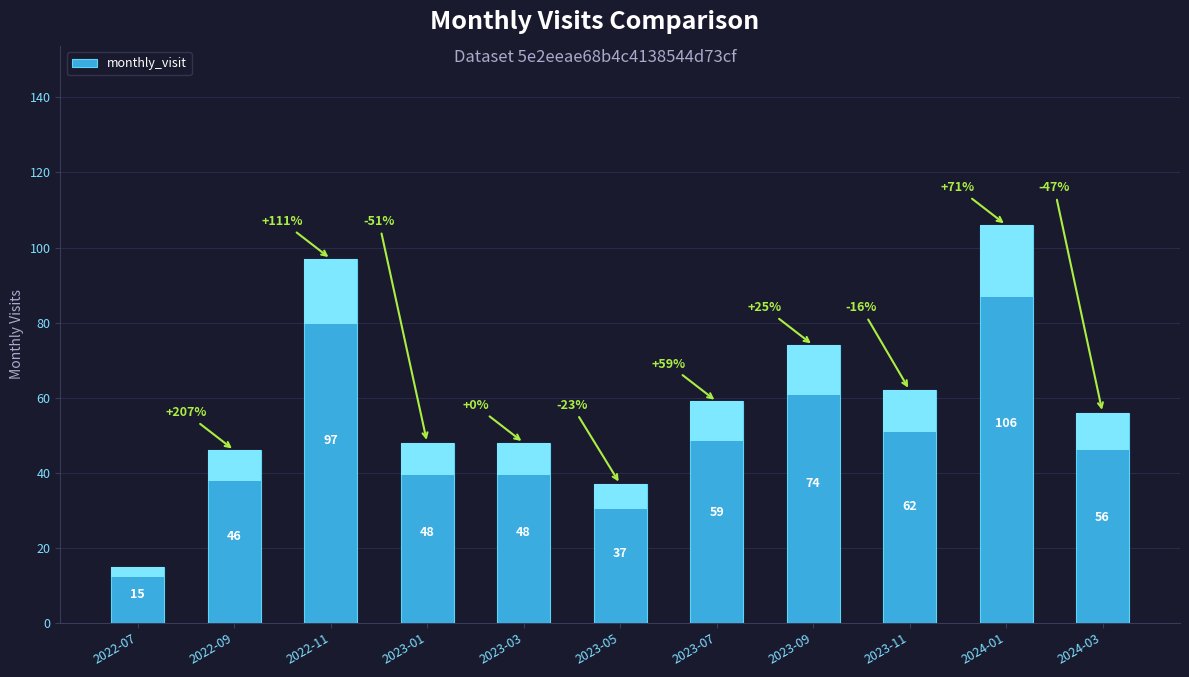

What is the label of the 5th bar from the left?

2023-03